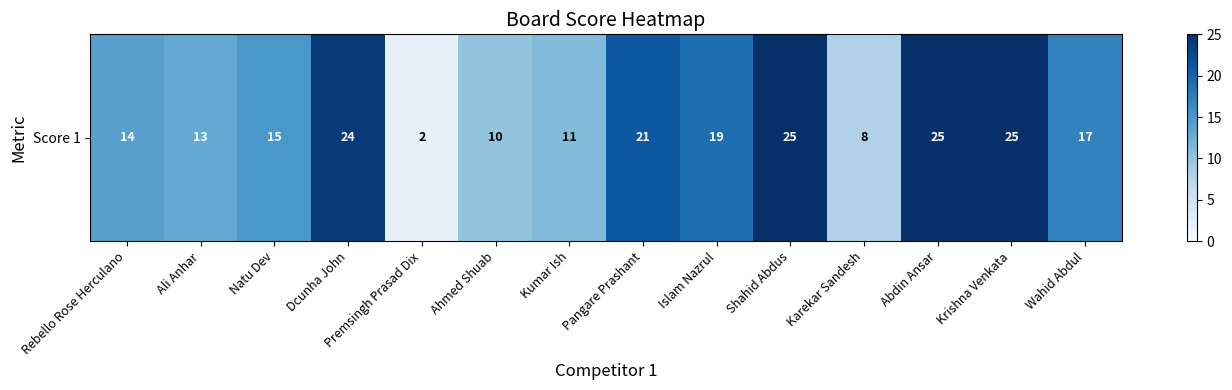

What is the change in value from Rebello Rose Herculano to Ahmed Shuab?

-4